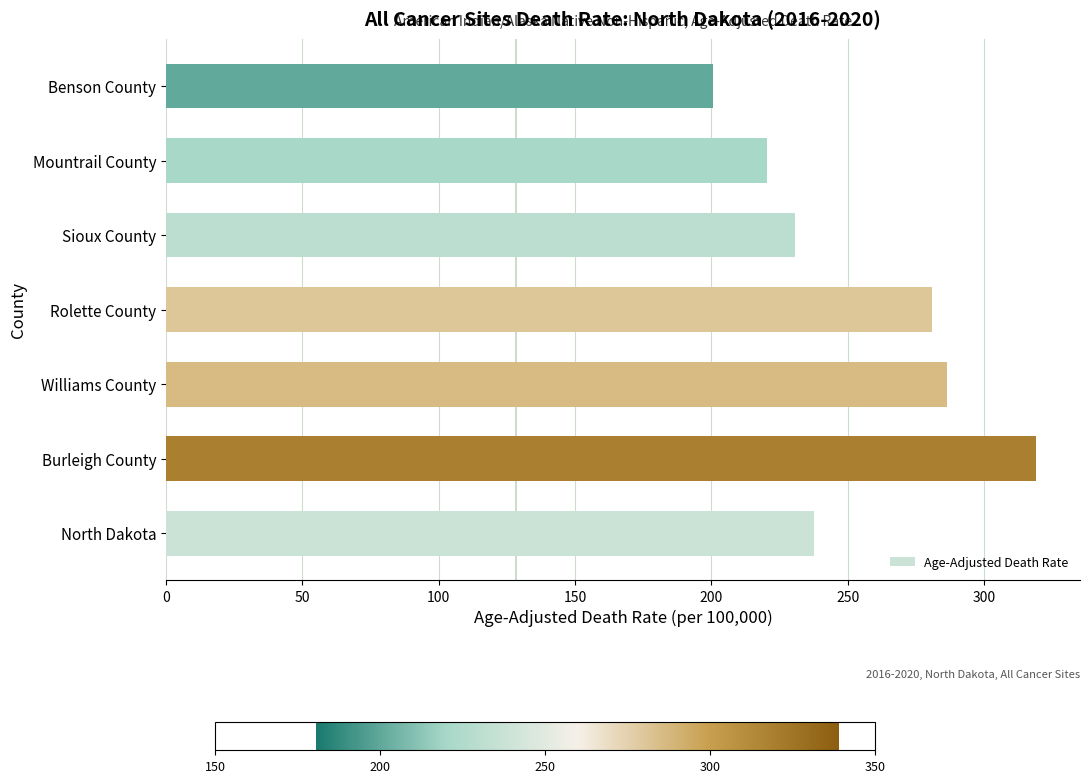

What value does the data have at Benson County?

200.5